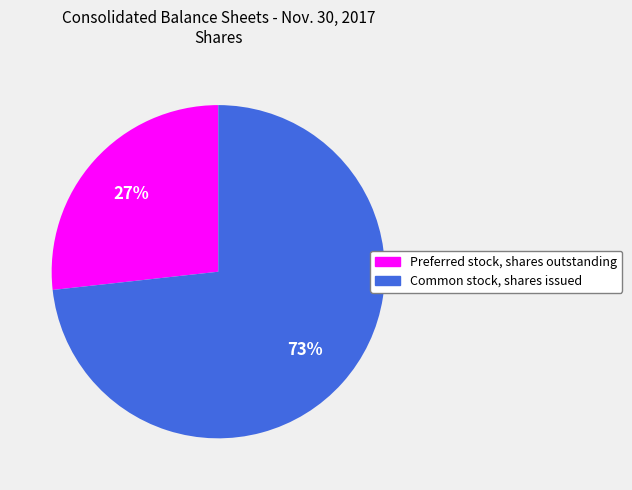

Which slice represents more than half of the pie?

Common stock, shares issued